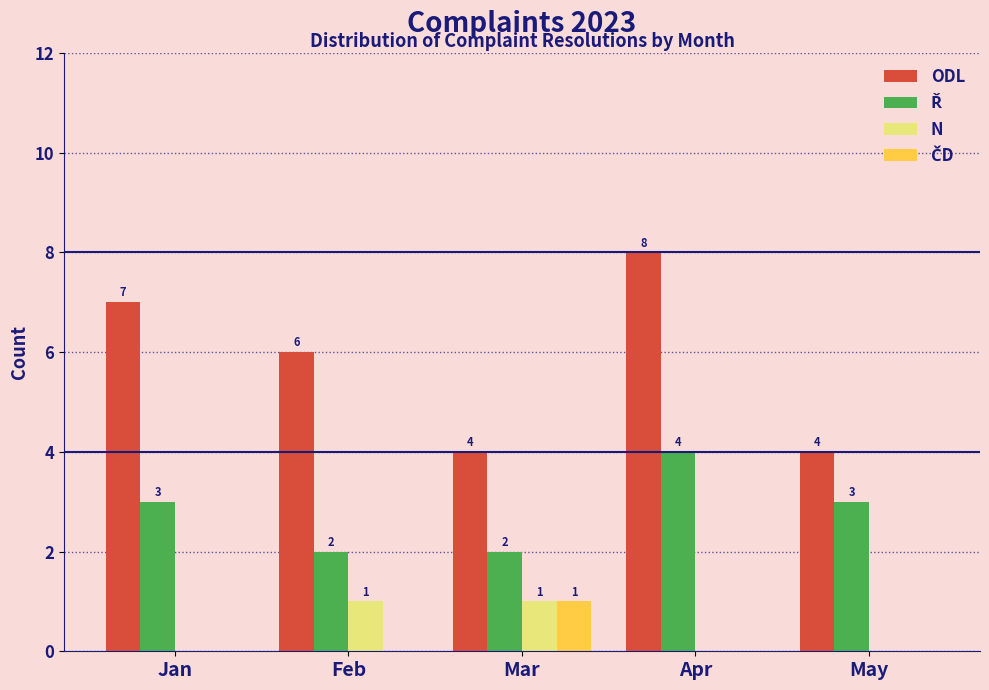

How many ODL values are between 4 and 7?

4